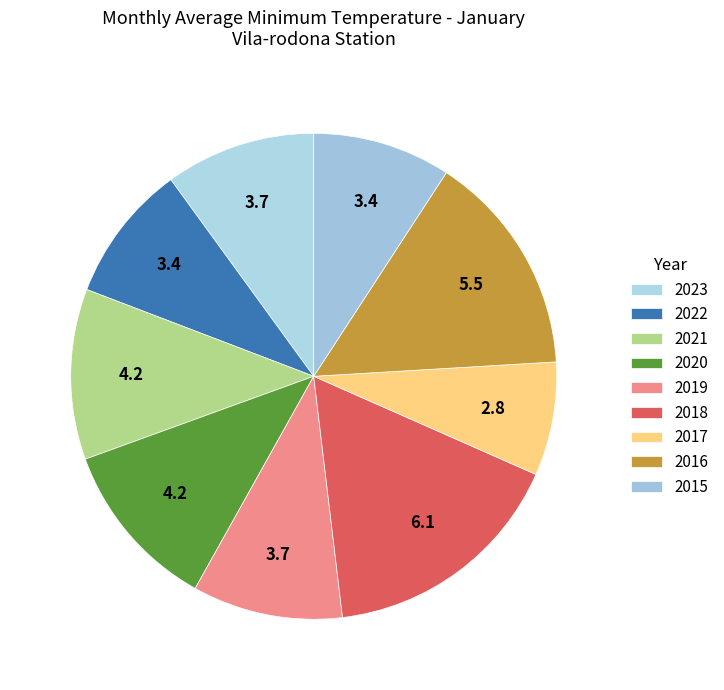

Combined, what portion of the pie is 2017 and 2021?

18.9%